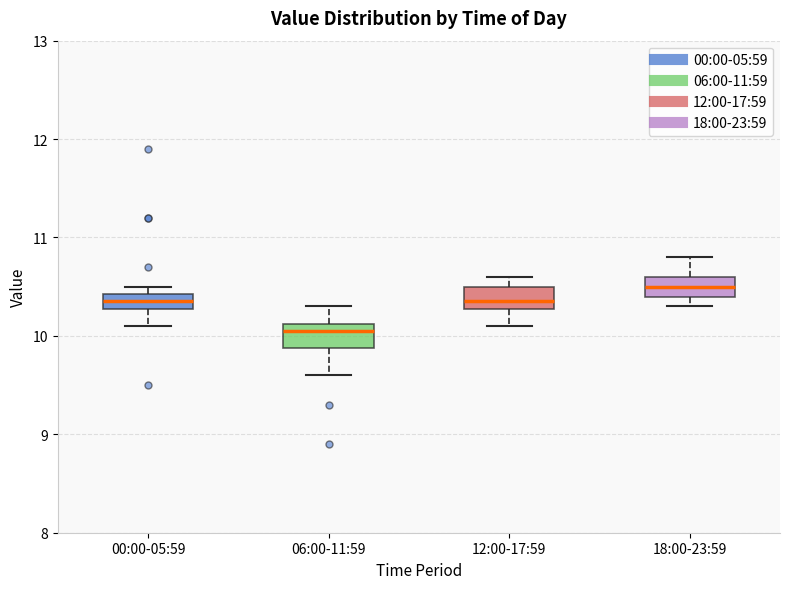

Reading left to right, read every box against the y-axis: the position of its median line, the range the box covers, and the ends of its whiskers. The values are not printed on the chart, so give them approximately, as read against the axis.

00:00-05:59: median 10.4 (inside the box), box 10.3 to 10.4, whiskers 10.1 to 10.5
06:00-11:59: median 10.1 (just below the box's upper edge), box 9.9 to 10.1, whiskers 9.6 to 10.3
12:00-17:59: median 10.4, box 10.3 to 10.5, whiskers 10.1 to 10.6
18:00-23:59: median 10.5, box 10.4 to 10.6, whiskers 10.3 to 10.8